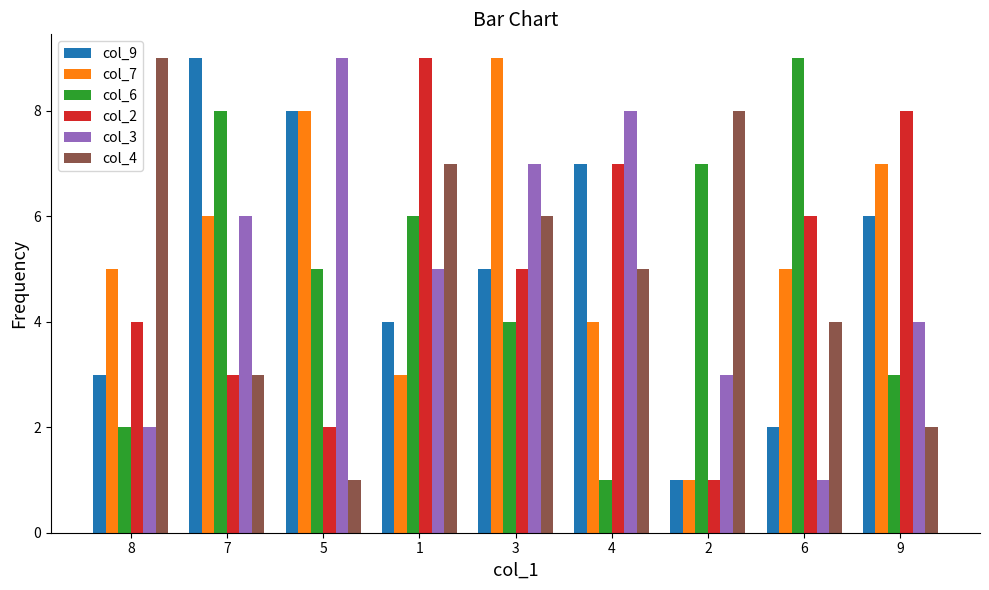

What are all the series names shown in the legend?

col_9, col_7, col_6, col_2, col_3, col_4